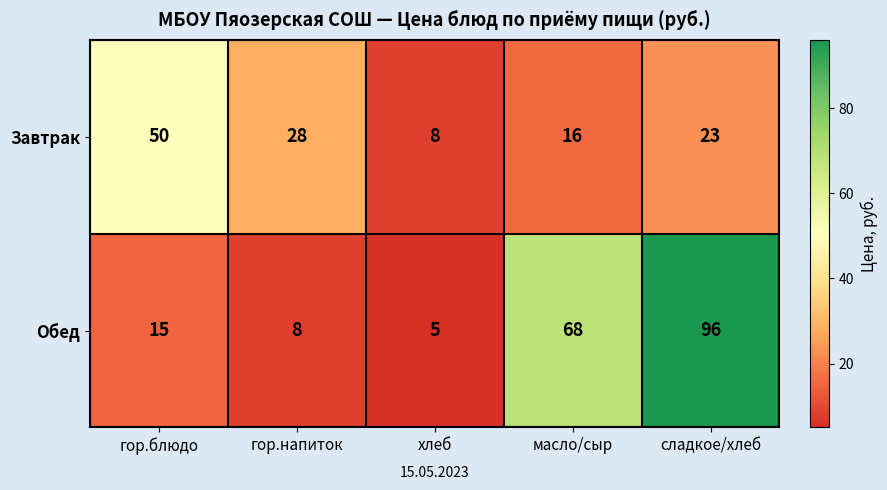

How many categories are shown in the chart?

5